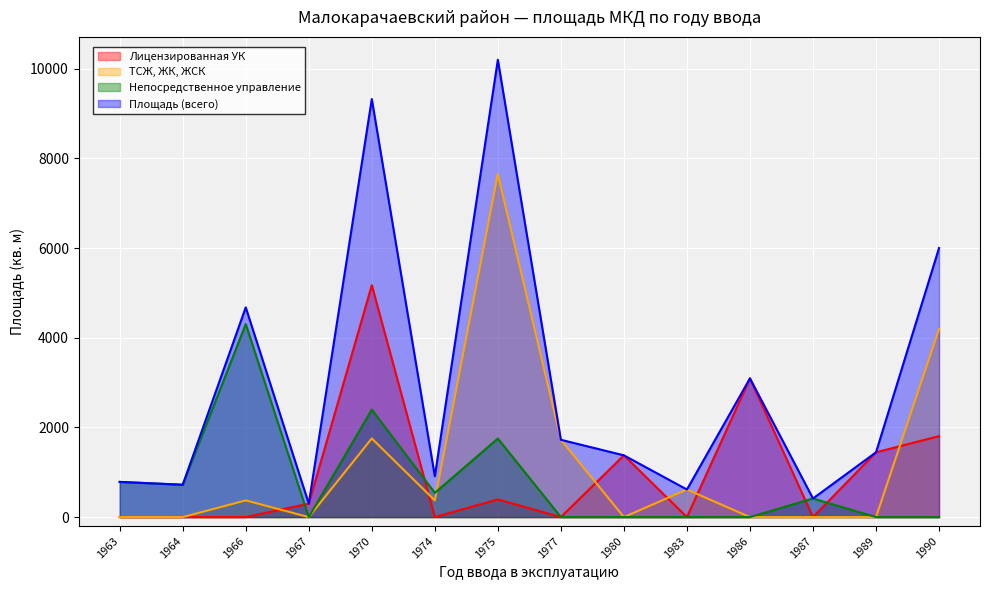

How many data points in Непосредственное управление are less than 415?

7